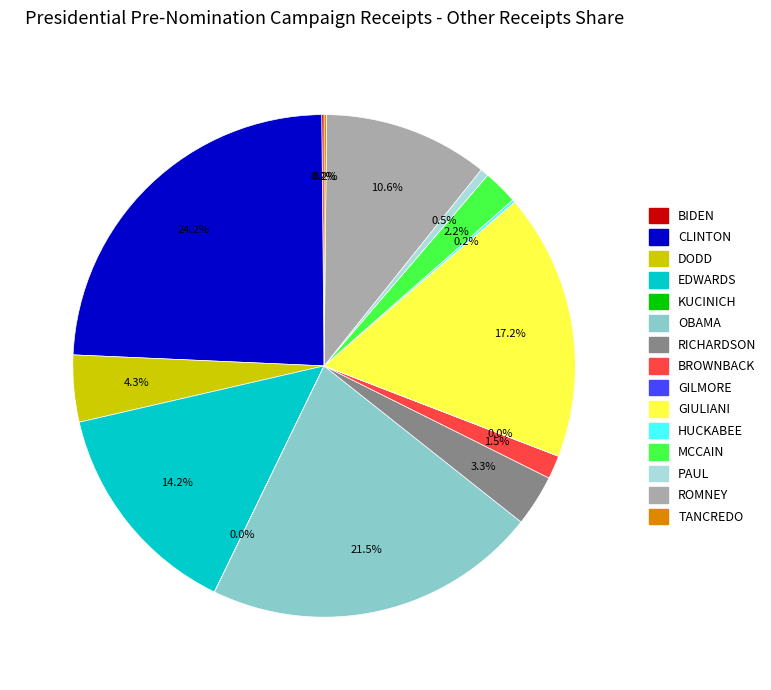

Is there any slice that represents more than half of the pie?

No